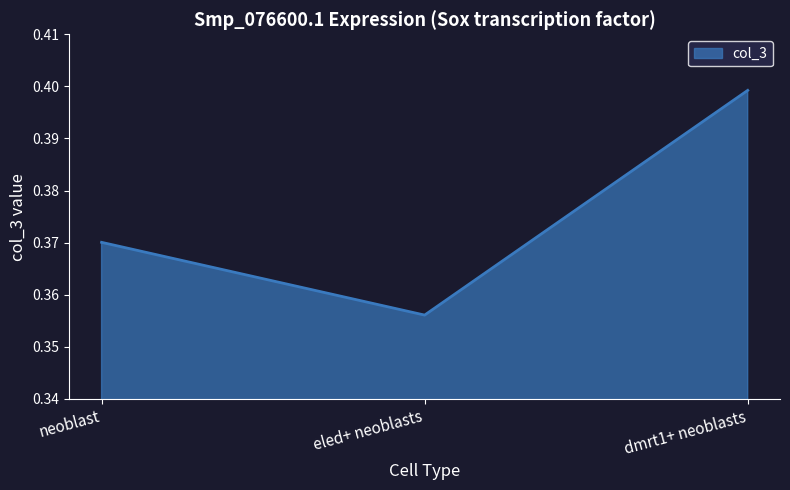

How many values are between 0 and 1?

3